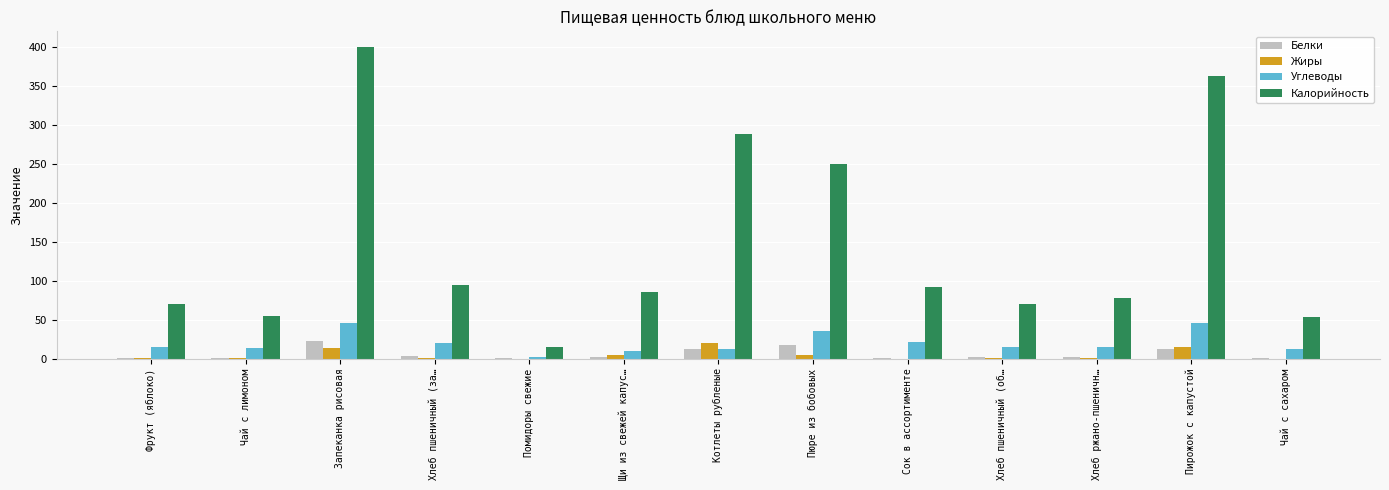

The value of Белки at Пюре из бобовых is 17.3. True or false?

True